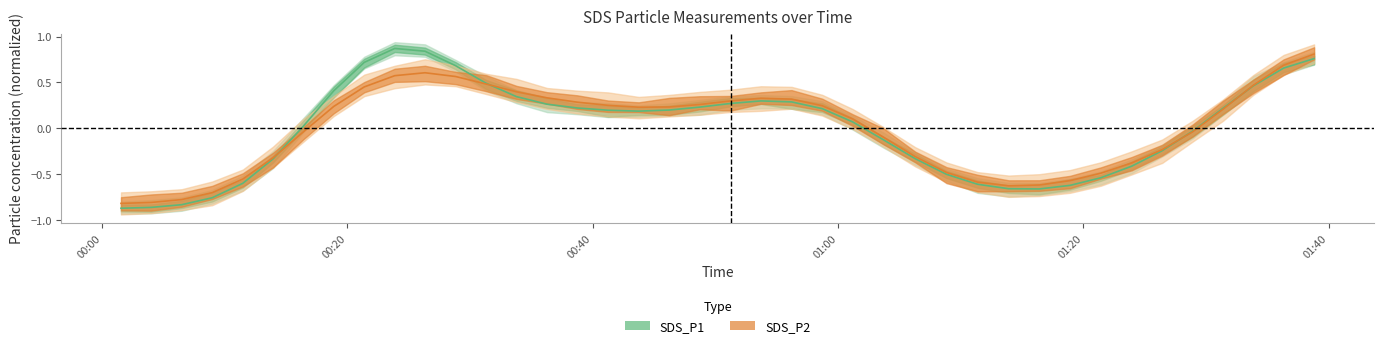

What value does the SDS_P2 series have at 00:00?

-0.8